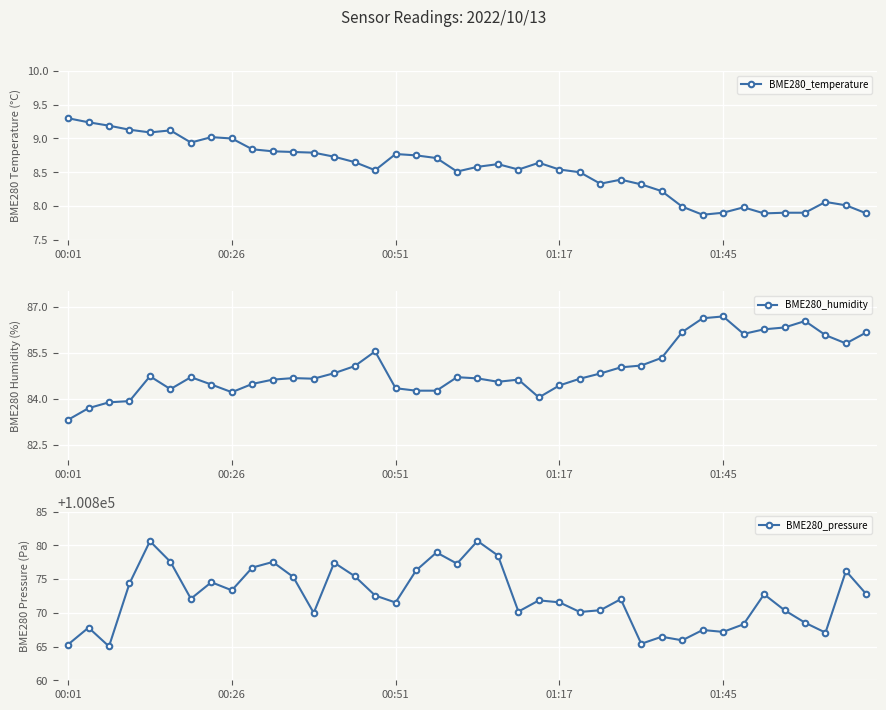

True or false: BME280_pressure has a value of 22212.7 at 15.

False